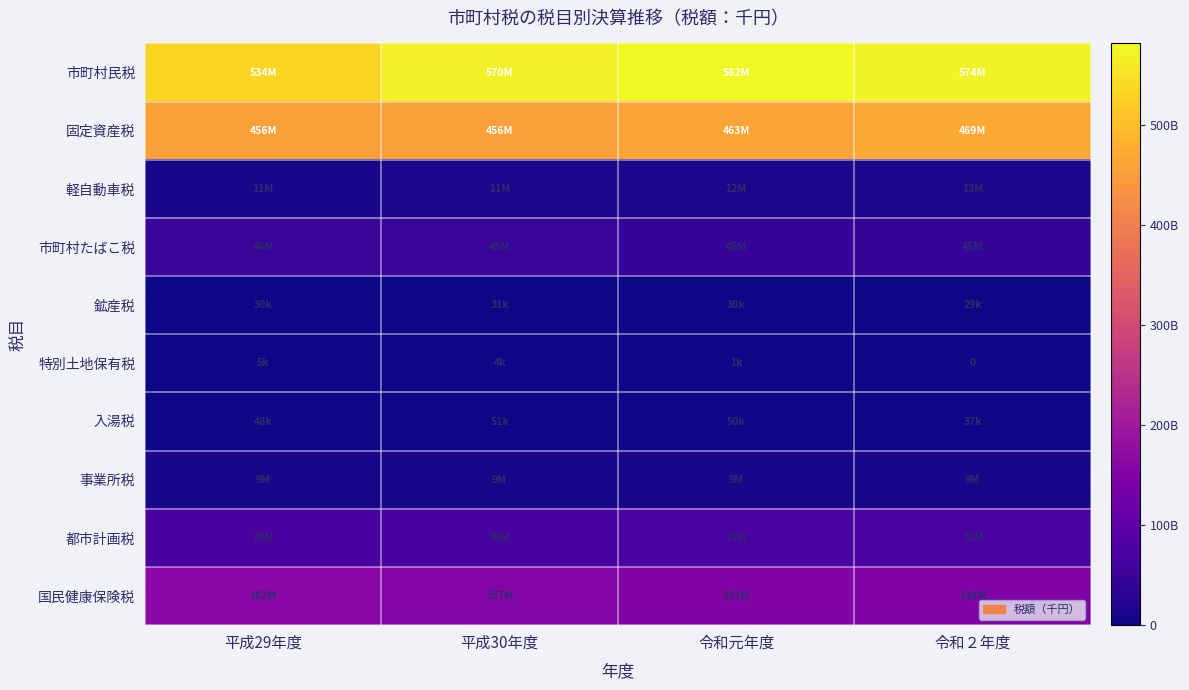

What is the average value of the 鉱産税 series?

29992